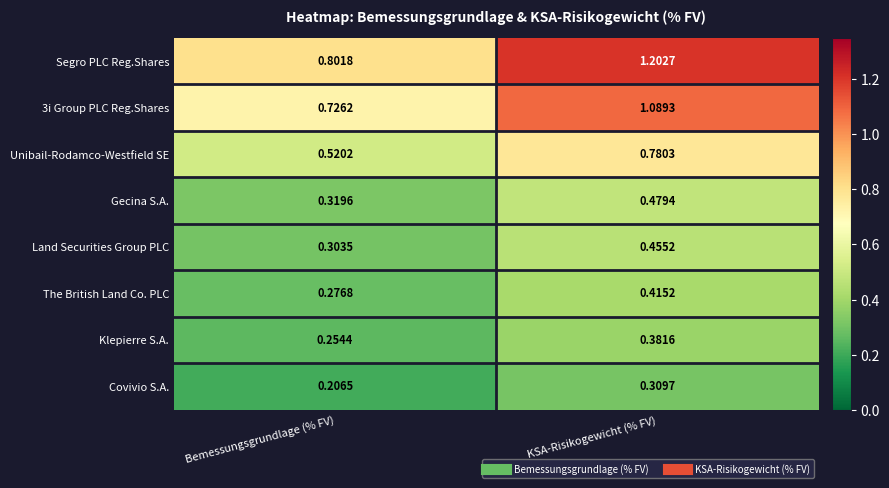

At which label does Land Securities Group PLC reach its peak?

KSA-Risikogewicht (% FV)